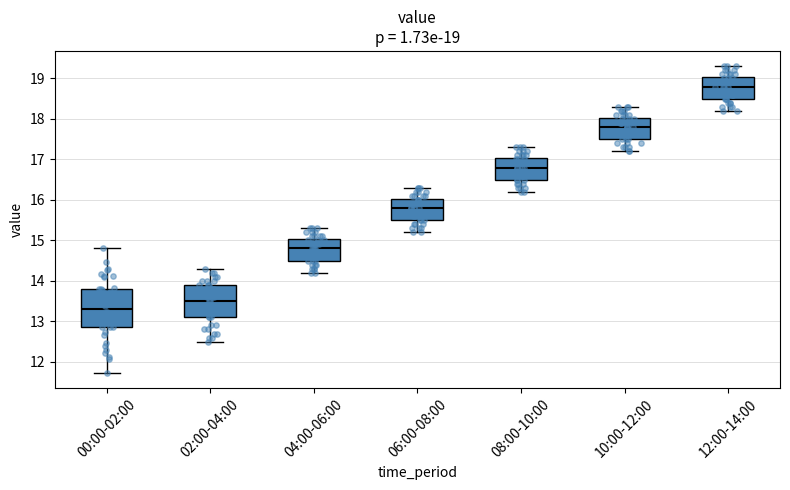

Which box has the lowest median line?

00:00-02:00